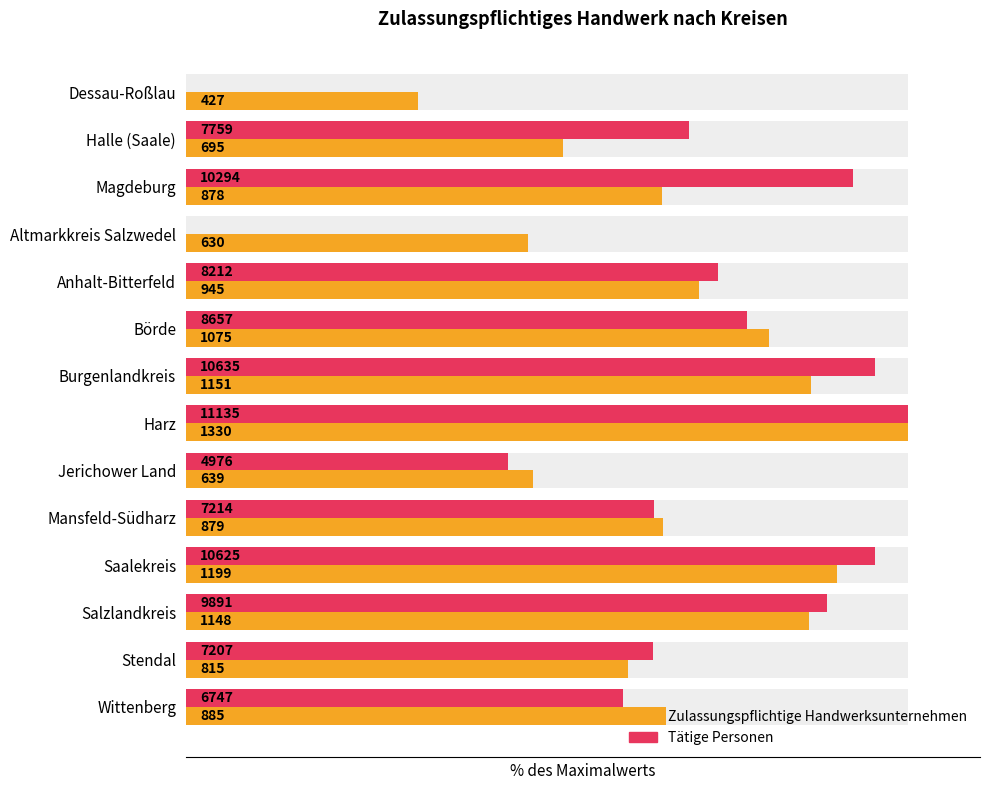

Reading left to right, extract all data points from this chart.

Zulassungspflichtige Handwerksunternehmen: 32.1	52.3	66.0	47.4	71.1	80.8	86.5	100.0	48.0	66.1	90.2	86.3	61.3	66.5
Tätige Personen: 0.0	69.7	92.4	0.0	73.7	77.7	95.5	100.0	44.7	64.8	95.4	88.8	64.7	60.6